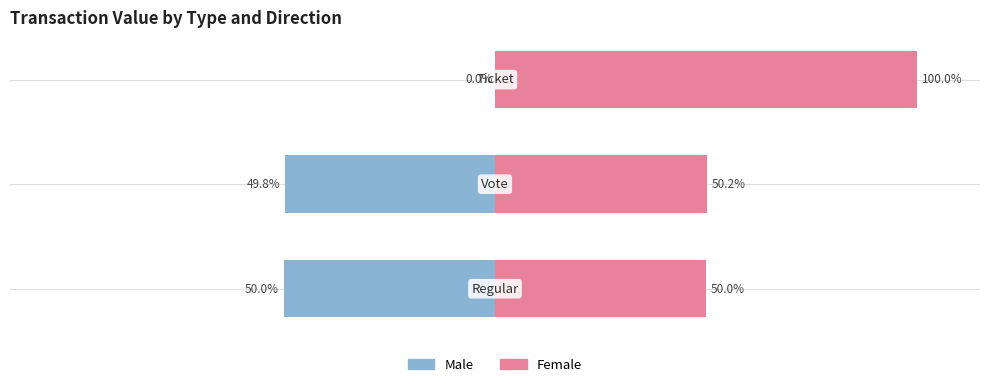

How many bars are there in total?

6